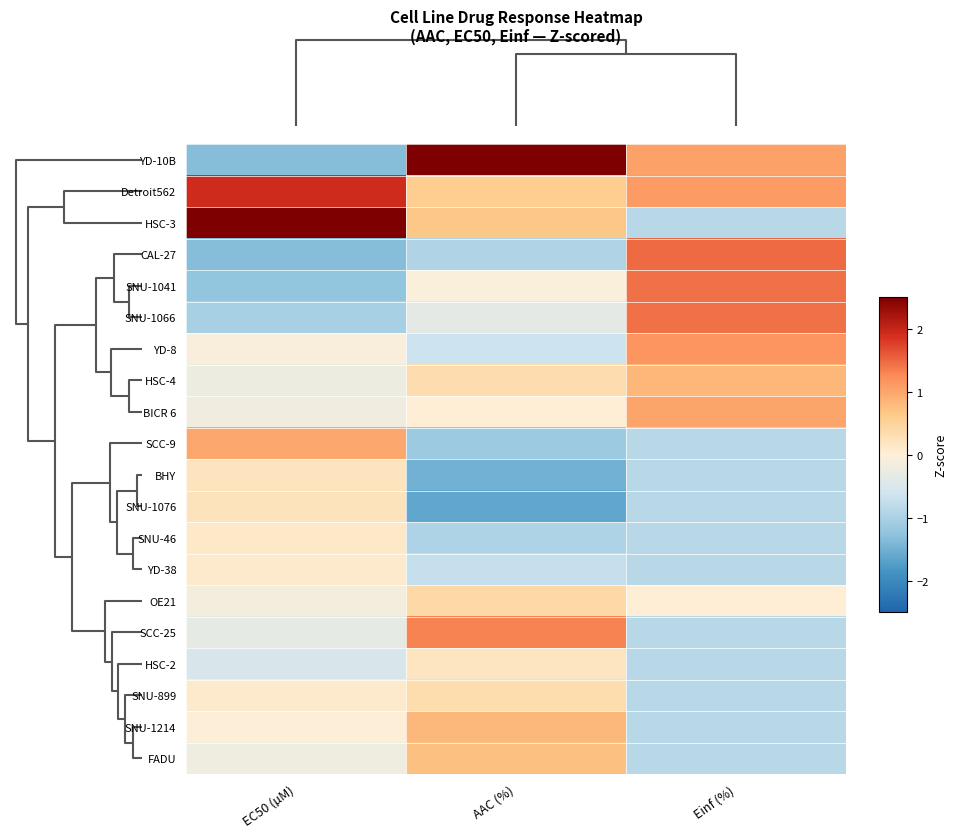

List the series in order of their peak value, highest first.

HSC-3, YD-10B, Detroit562, CAL-27, SNU-1041, SNU-1066, SCC-25, YD-8, BICR 6, SCC-9, HSC-4, SNU-1214, FADU, OE21, SNU-899, SNU-1076, BHY, HSC-2, SNU-46, YD-38